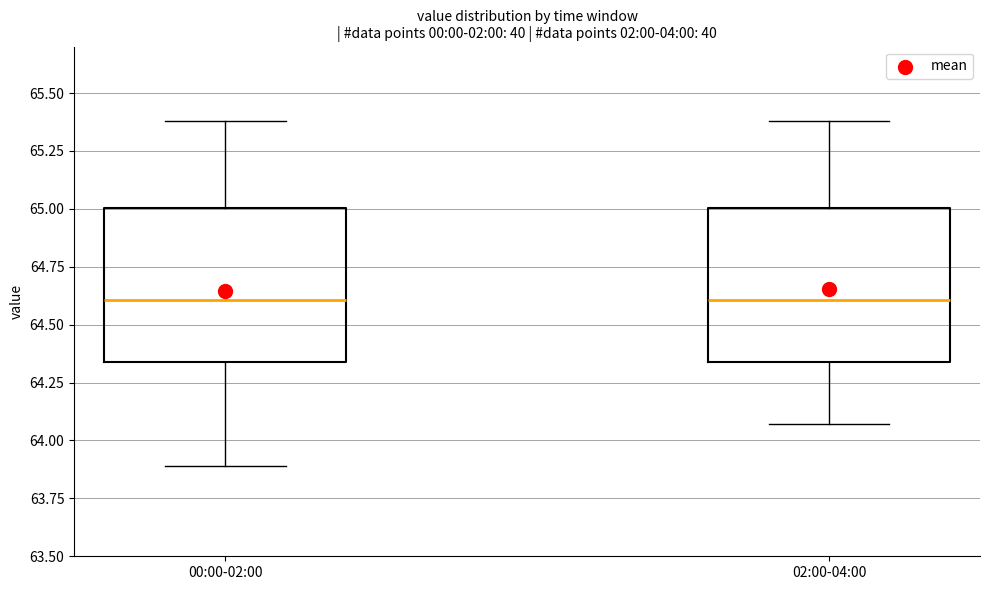

Reading left to right, transcribe this box plot: for each box, give where its median line is, the range the box spans, and where its two whiskers end, as read against the y-axis. The values are not printed on the chart, so give them approximately, as read against the axis.

00:00-02:00: median 64.60, box 64.35 to 65.00, whiskers 63.90 to 65.40
02:00-04:00: median 64.60, box 64.35 to 65.00, whiskers 64.05 to 65.40